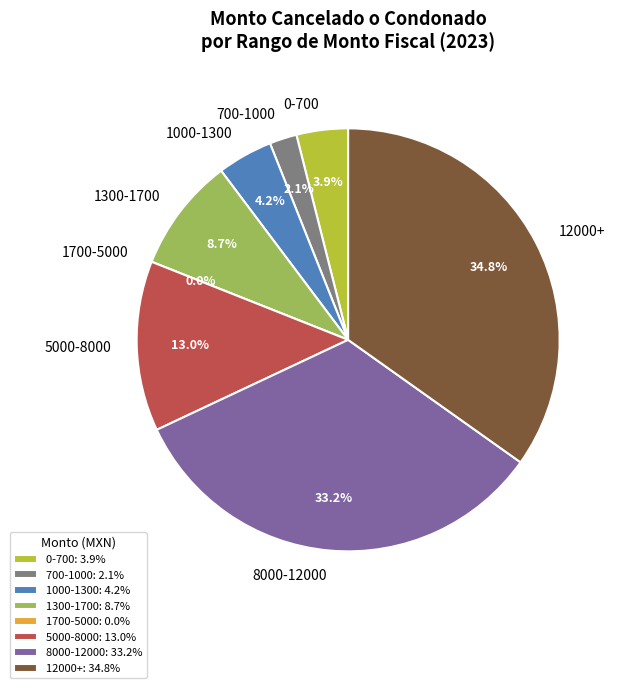

Does 5316.57 represent more than half of the total?

No